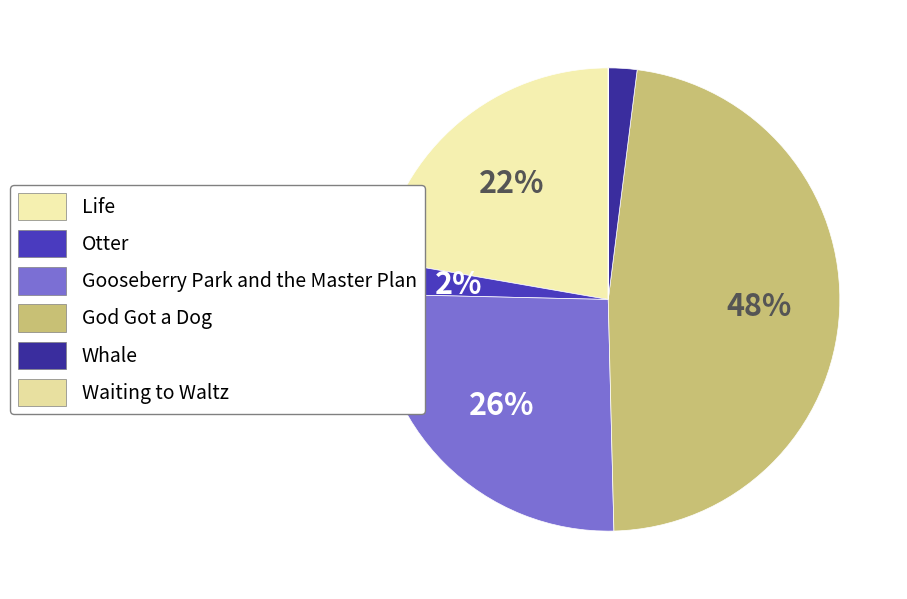

Which has a higher value, Gooseberry Park and the Master Plan or Otter?

Gooseberry Park and the Master Plan